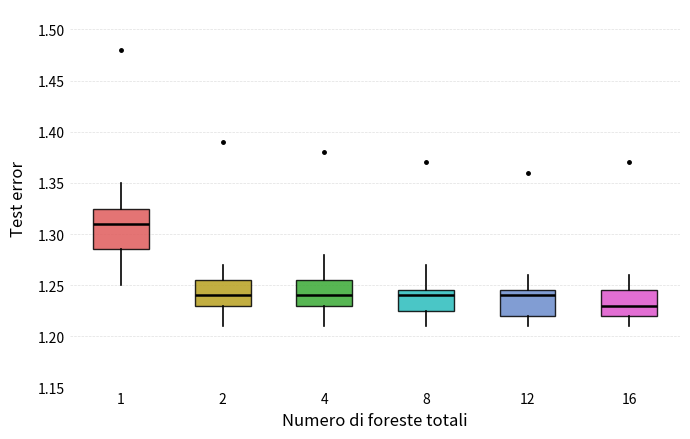

Where does the median line of the box at x = 1 sit on the y-axis? The values are not printed on the chart, so give them approximately, as read against the axis.

1.310